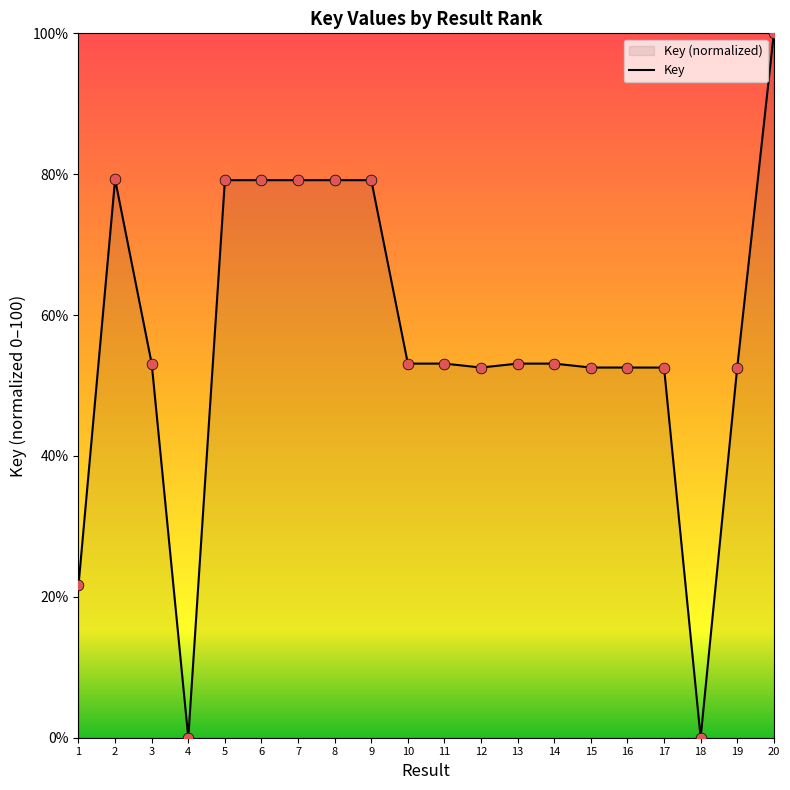

What is the change in value from 7 to 19?

-26.6